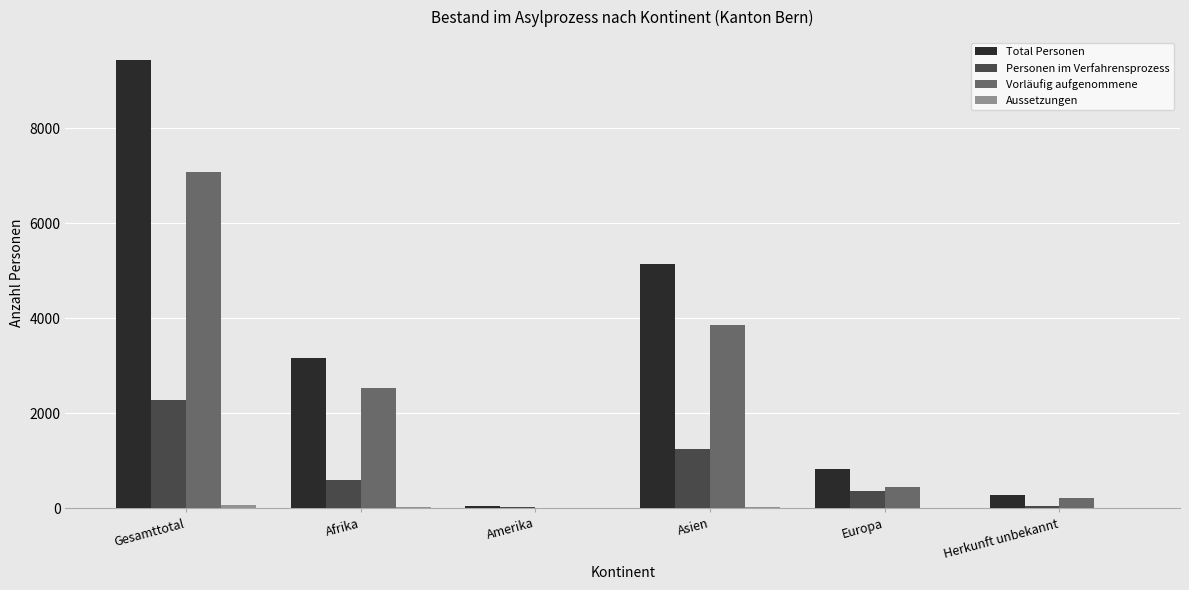

What is the sum of all Personen im Verfahrensprozess values?

4572